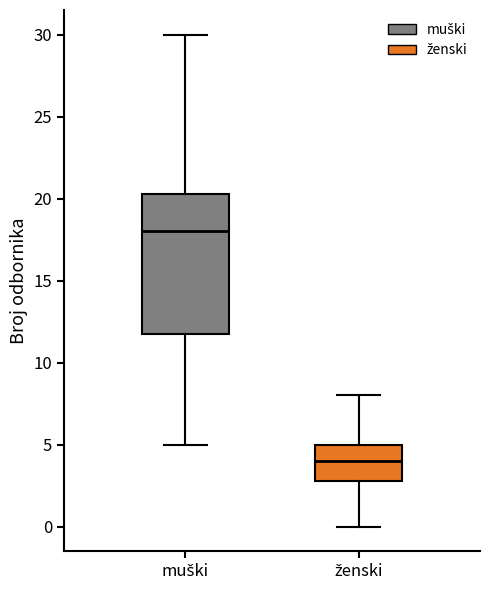

Which box has the lowest median line?

ženski